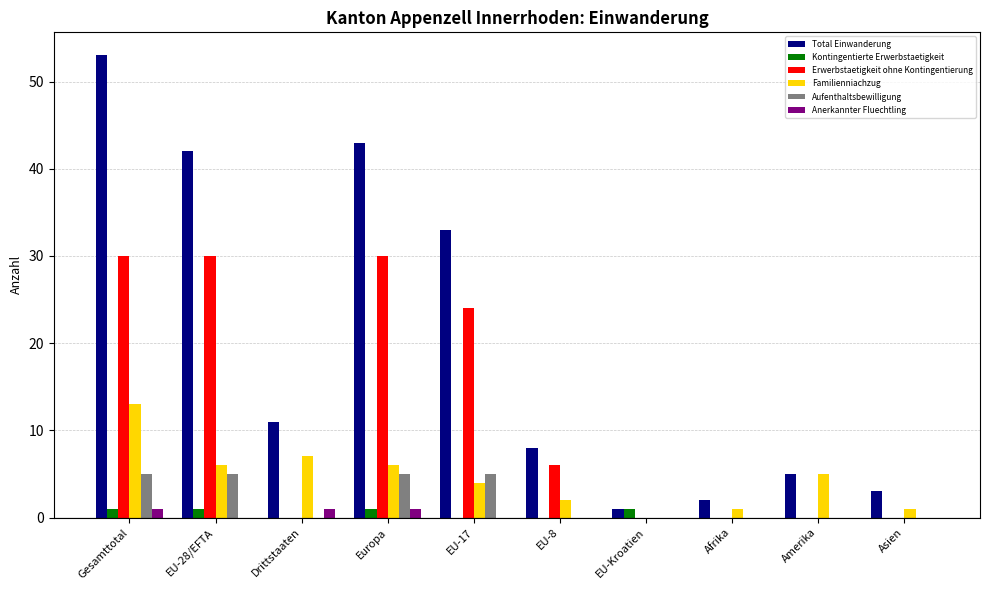

Which series has the largest range (max minus min)?

Total Einwanderung